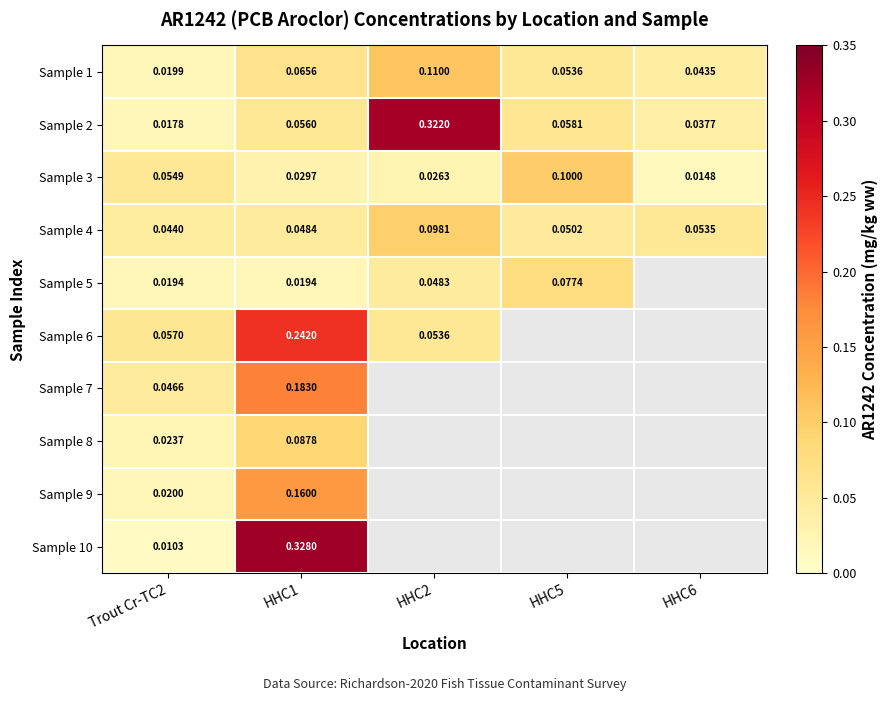

At which label does Sample 7 reach its peak?

HHC1